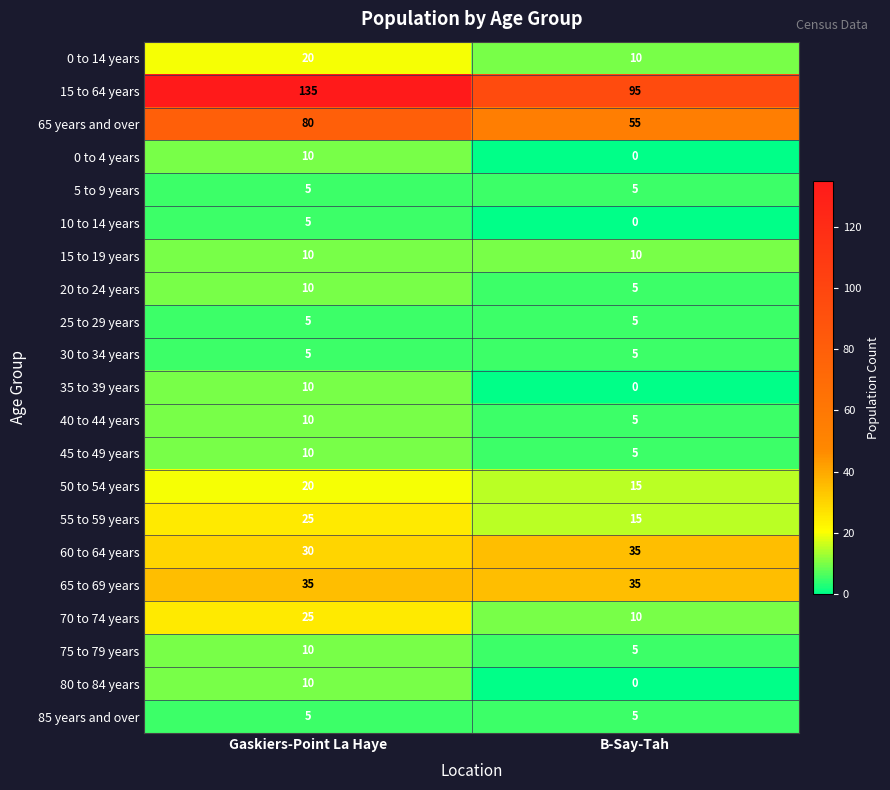

How many data points in 15 to 64 years are less than 135?

1